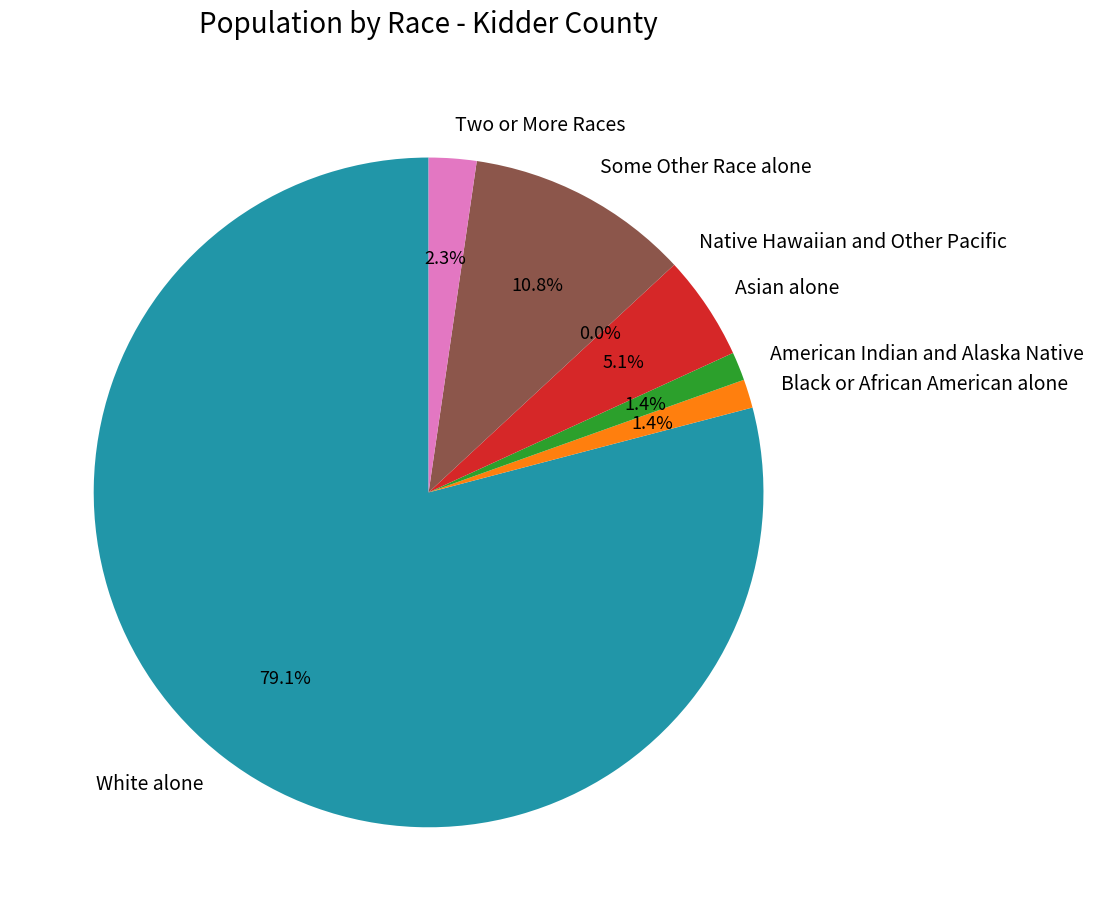

Rank the categories by value from highest to lowest.

White alone, Some Other Race alone, Asian alone, Two or More Races, Black or African American alone, American Indian and Alaska Native, Native Hawaiian and Other Pacific